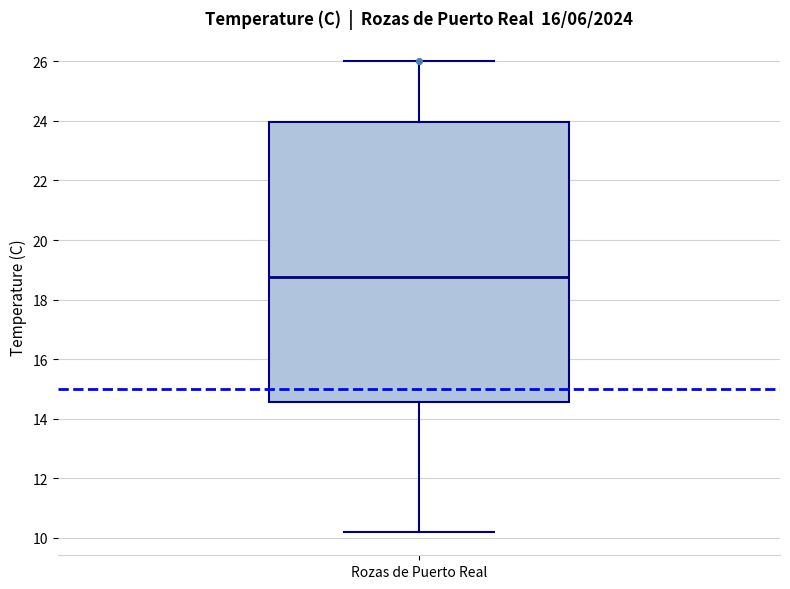

Read this box plot against the y-axis: the position of the median line, the range covered by the box, and the ends of both whiskers. The values are not printed on the chart, so give them approximately, as read against the axis.

median 18.8, box 14.6 to 24.0, whiskers 10.2 to 26.0